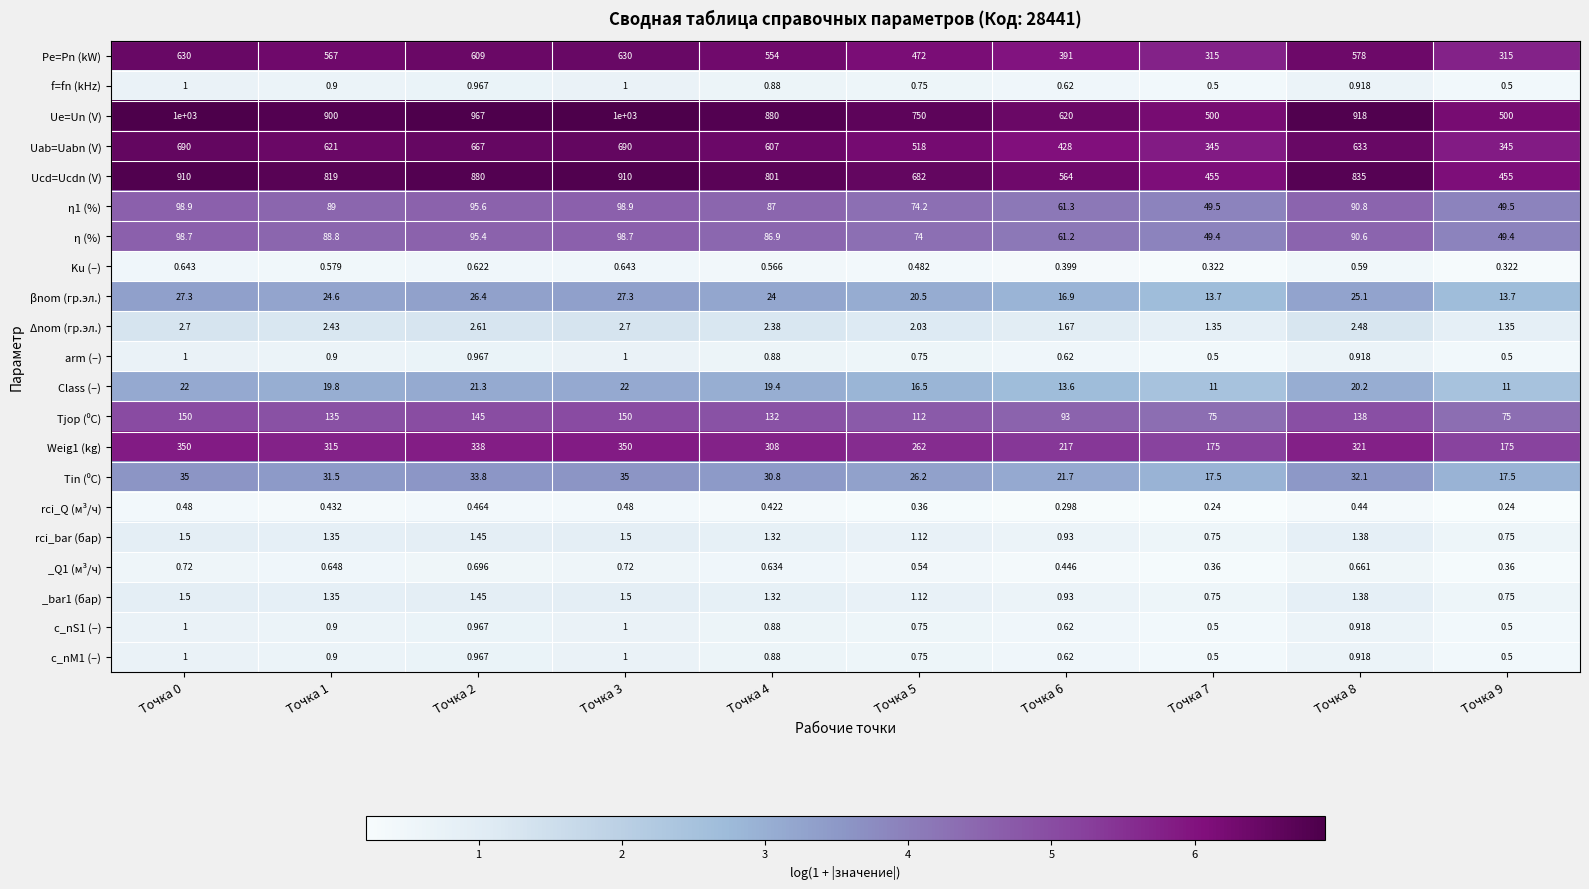

Which series has the largest total across all categories?

Ue=Un (V)